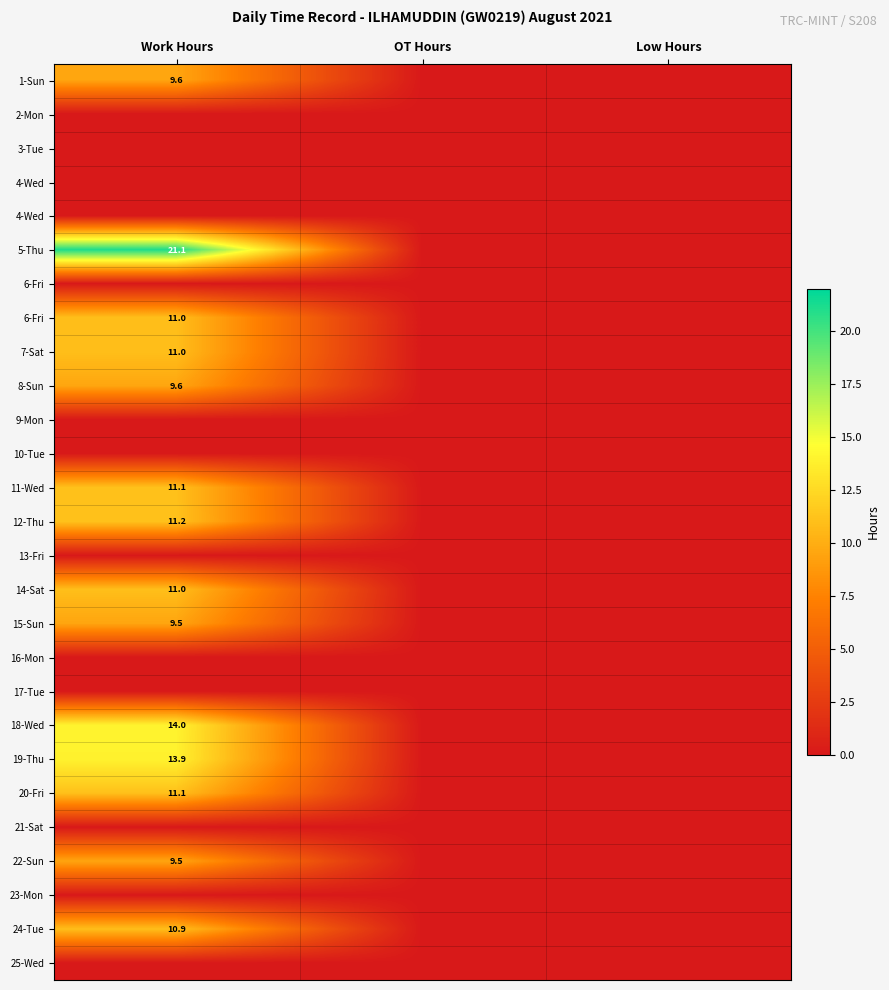

At which category is the sum across all series the highest?

Work Hours